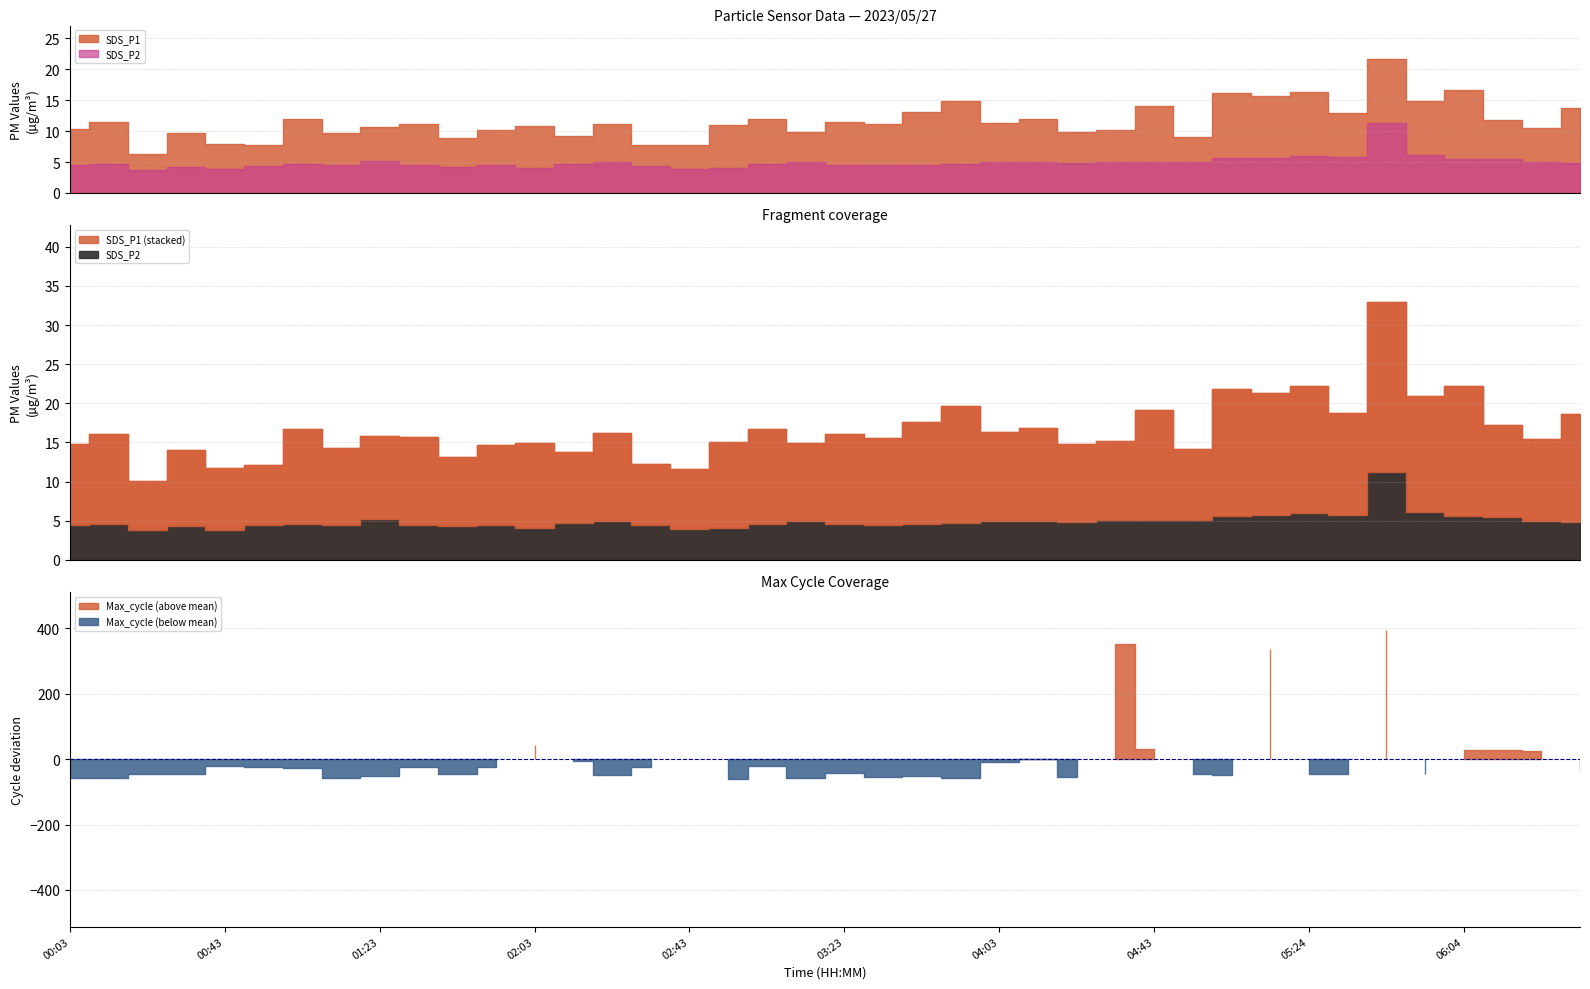

True or false: SDS_P1 and Max_cycle intersect in this chart.

False